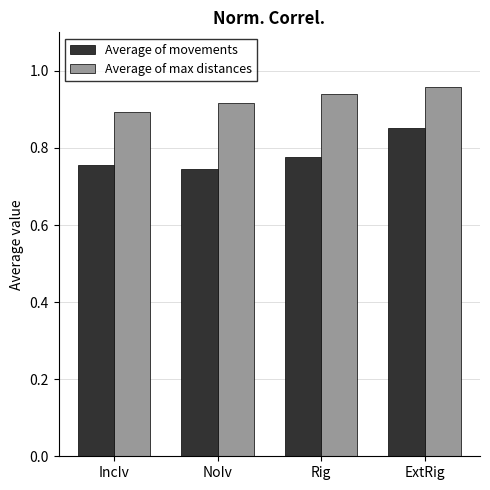

The Average of movements series shows 0.2 at Rig. True or false?

False